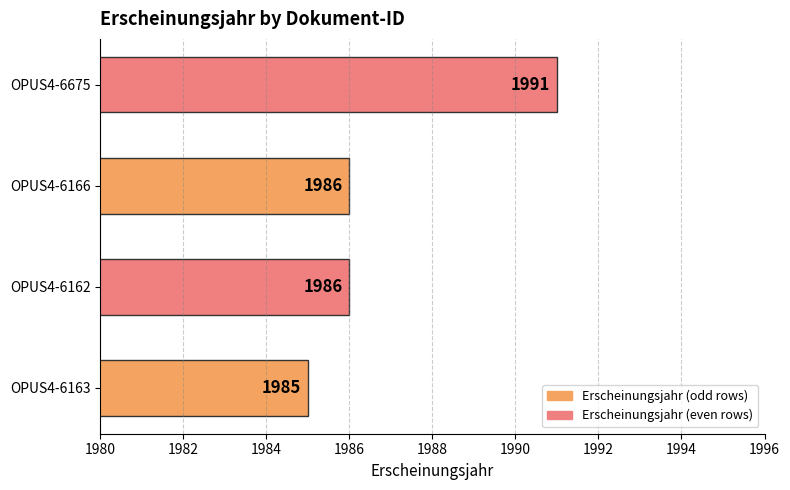

What is the approximate value at OPUS4-6166?

1986